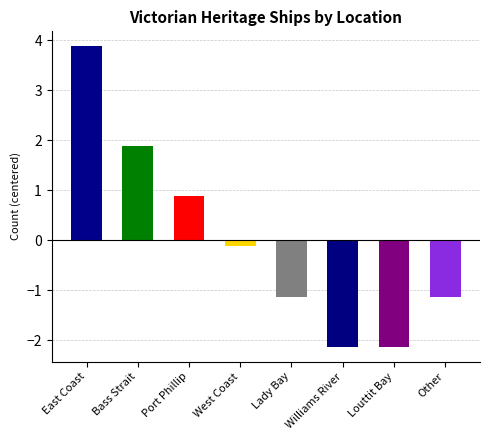

What is the change in value from Lady Bay to Louttit Bay?

-1.0